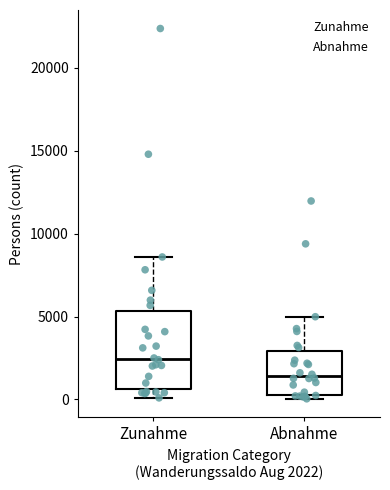

Where is the lower edge of the box for Abnahme on the y-axis? The values are not printed on the chart, so give them approximately, as read against the axis.

500